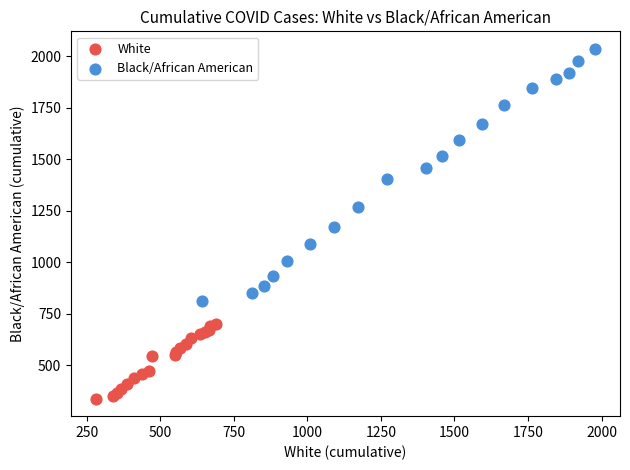

Which series reaches the maximum Y coordinate?

Black/African American